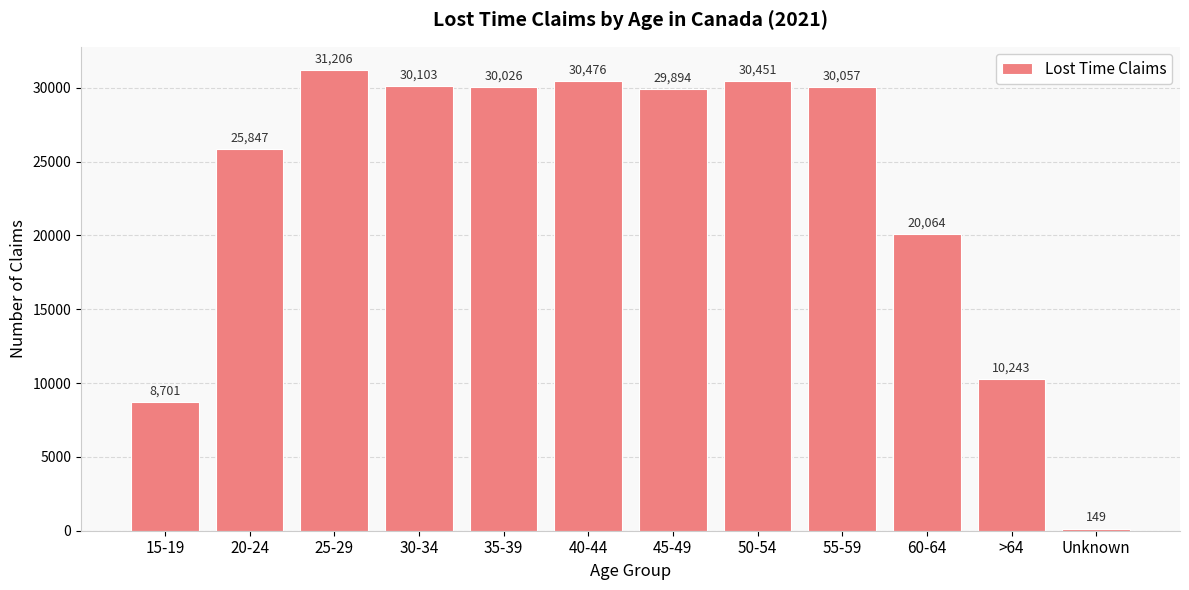

Which category has the lowest value across all series?

Unknown